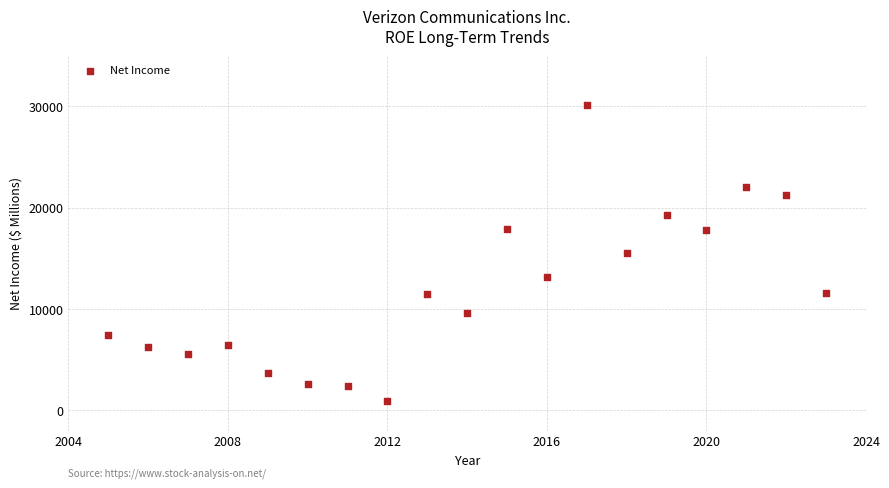

What is the range of Y values (max minus min)?

29226